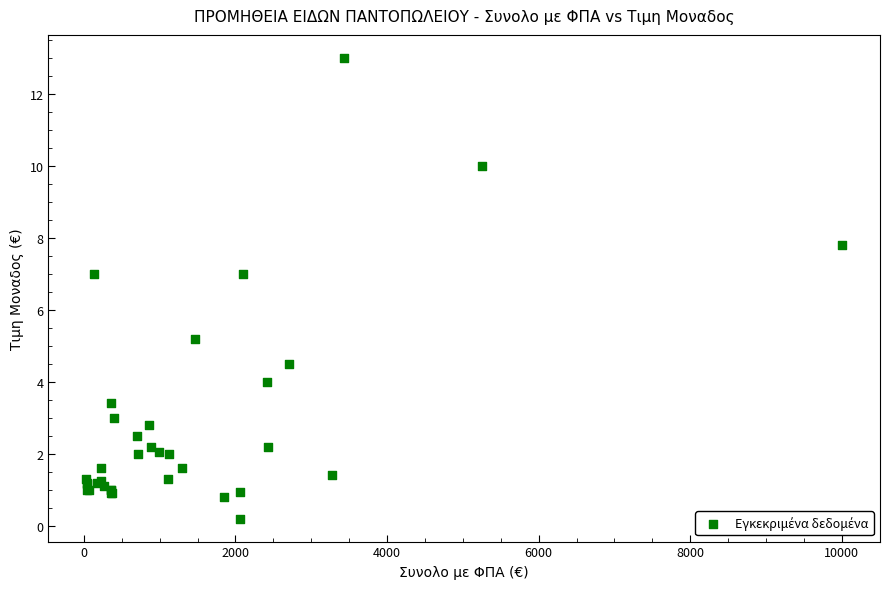

What Y value in the scatter plot is closest to 6?

5.2